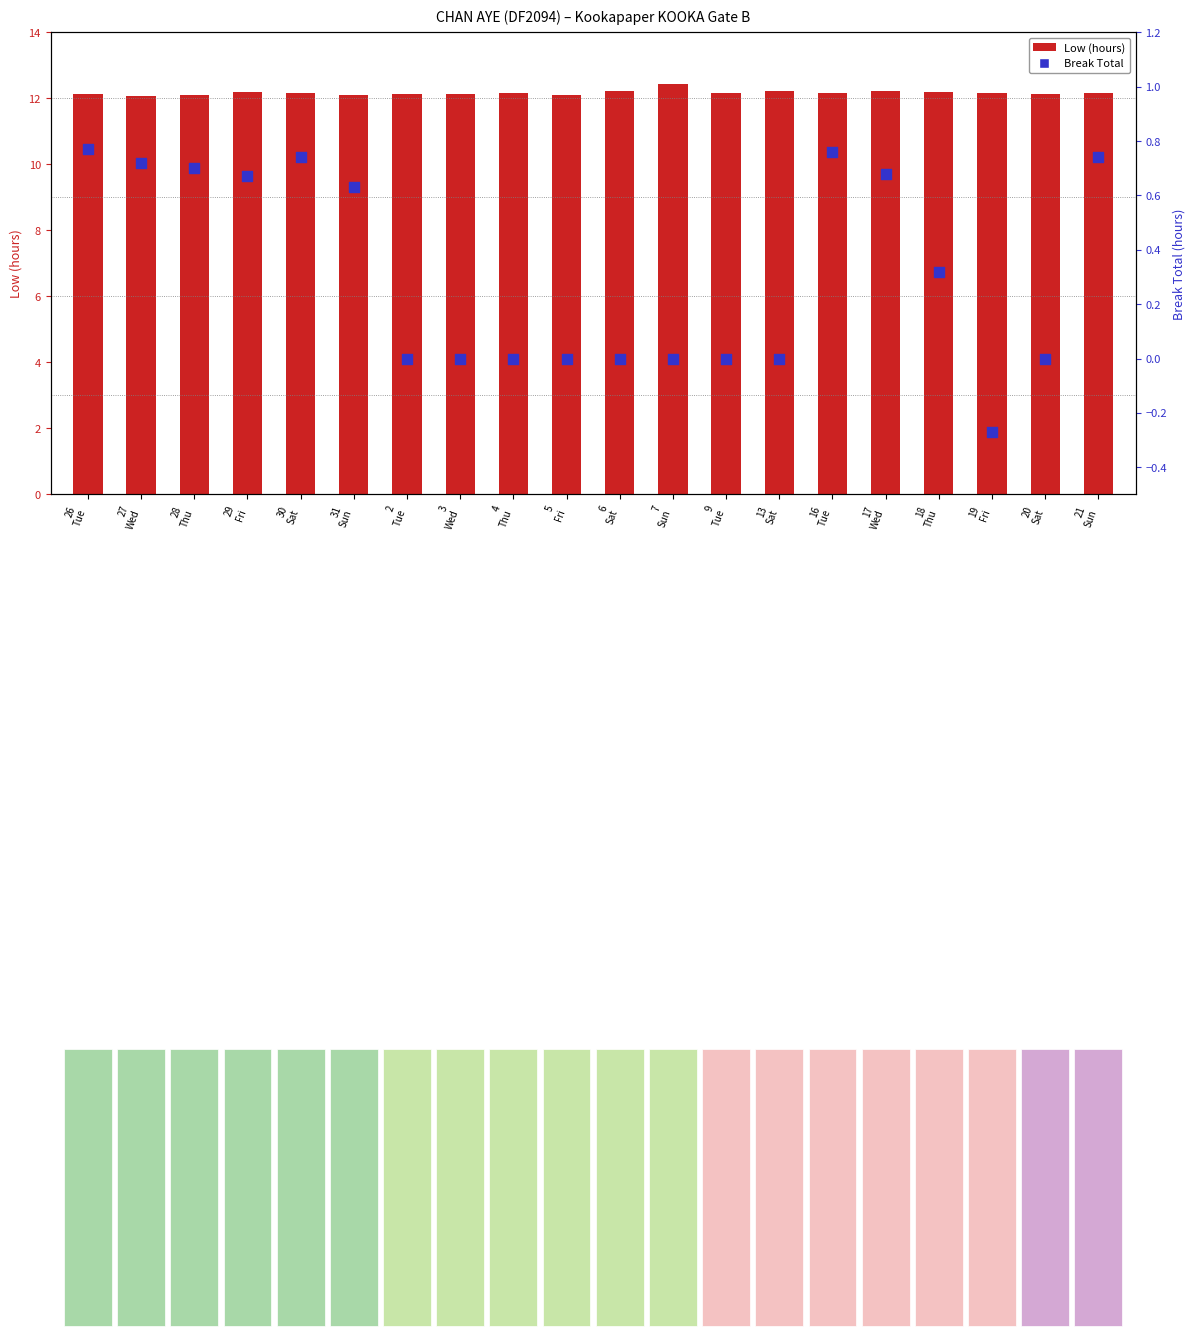

At which category is the sum across all series the highest?

16
Tue